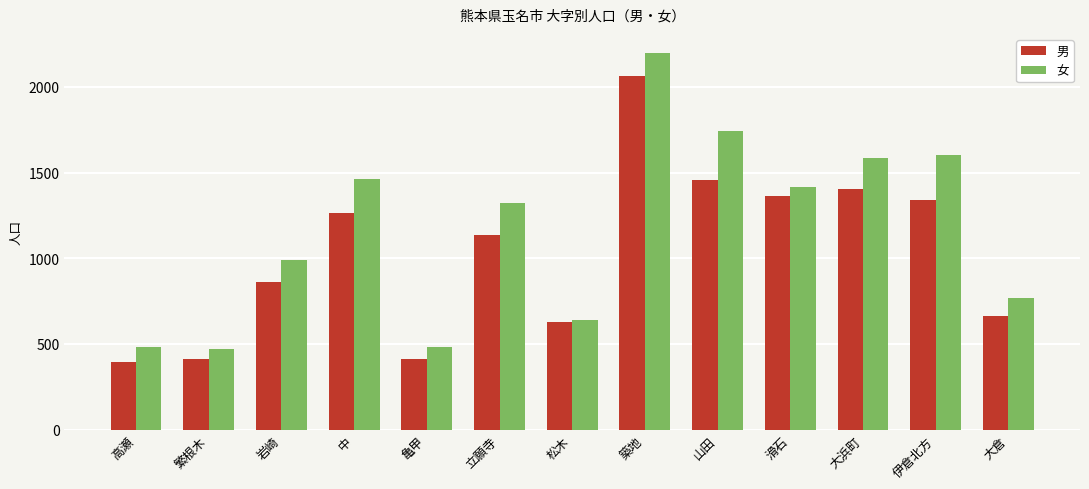

Which series has the widest spread of values?

女